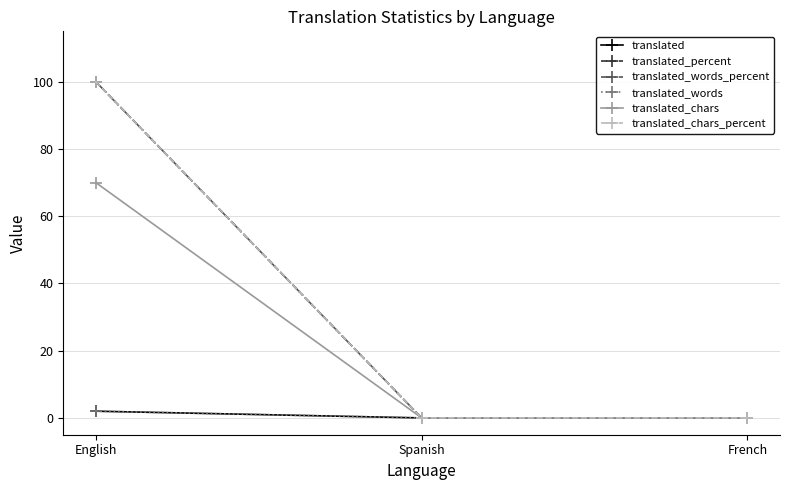

Which label corresponds to the largest value in the chart?

English